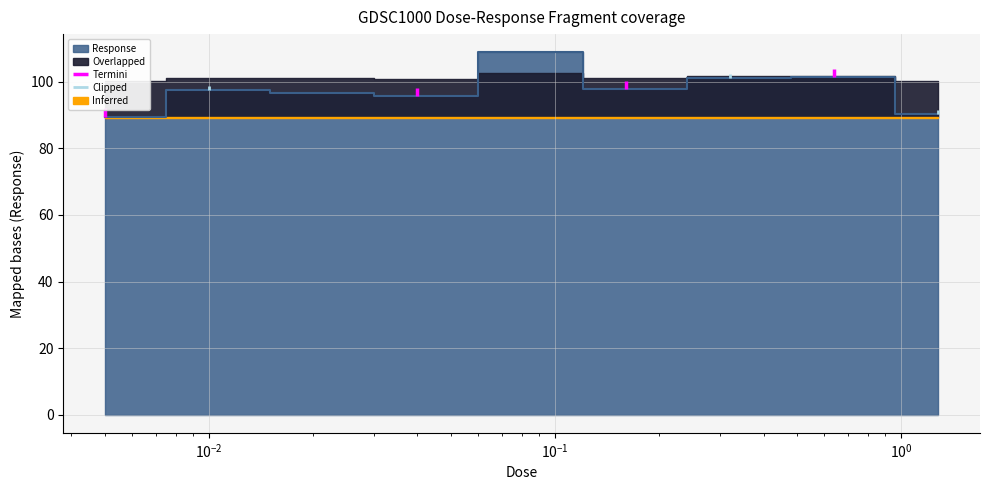

How many Clipped values are between 97 and 98?

1